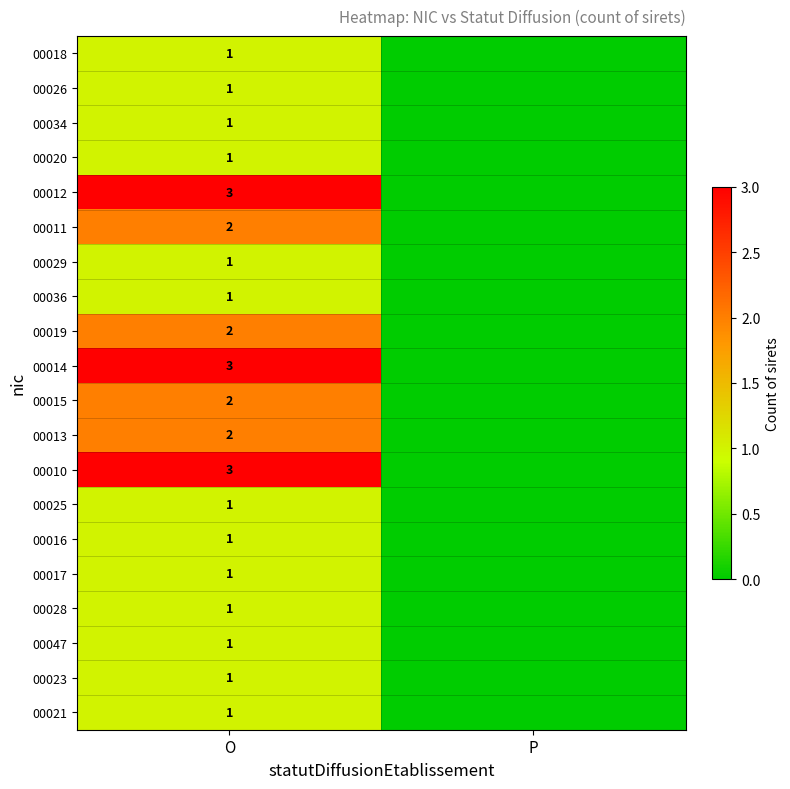

Which has a higher value, O or P?

O